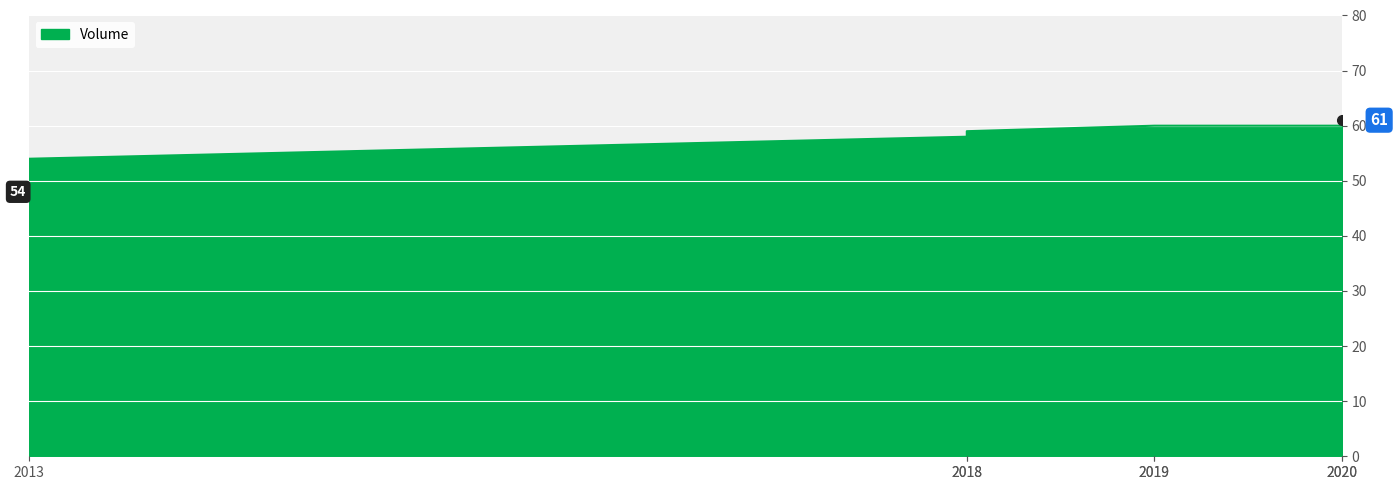

The chart shows a value of 59 at 2018. True or false?

True